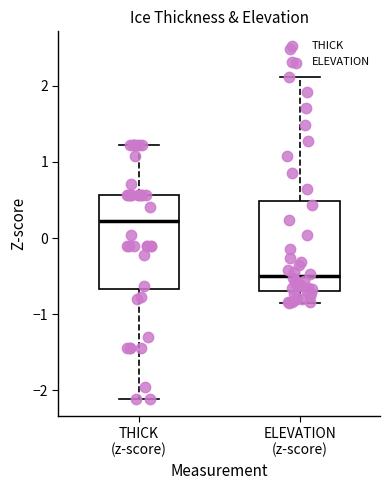

Where does the lower whisker of the box for ELEVATION (z-score) end on the y-axis? The values are not printed on the chart, so give them approximately, as read against the axis.

-0.8